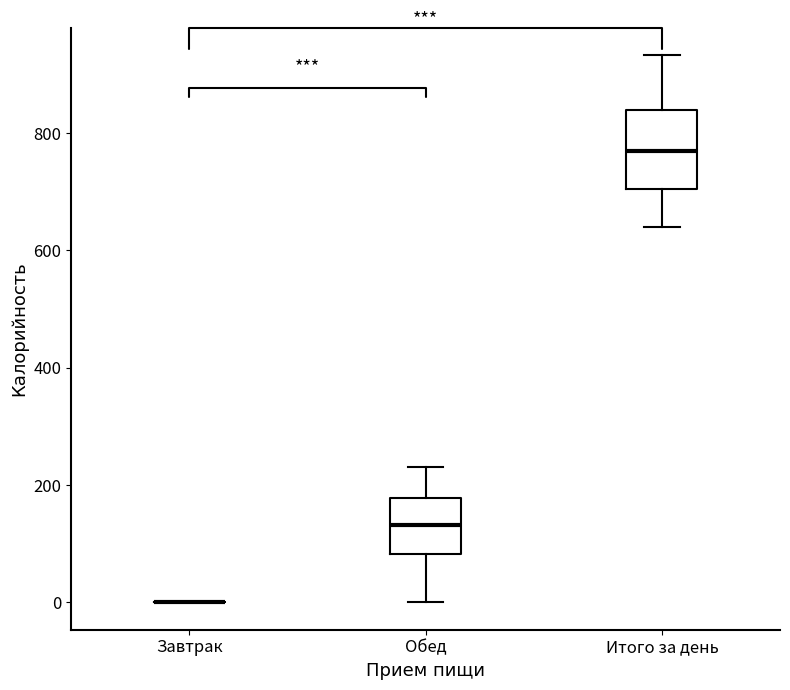

Reading left to right, transcribe this box plot: for each box, give where its median line is, the range the box spans, and where its two whiskers end, as read against the y-axis. The values are not printed on the chart, so give them approximately, as read against the axis.

Завтрак: box collapsed to a line at 0, whiskers 0 to 0
Обед: median 140, box 80 to 180, whiskers 0 to 240
Итого за день: median 780, box 700 to 840, whiskers 640 to 940